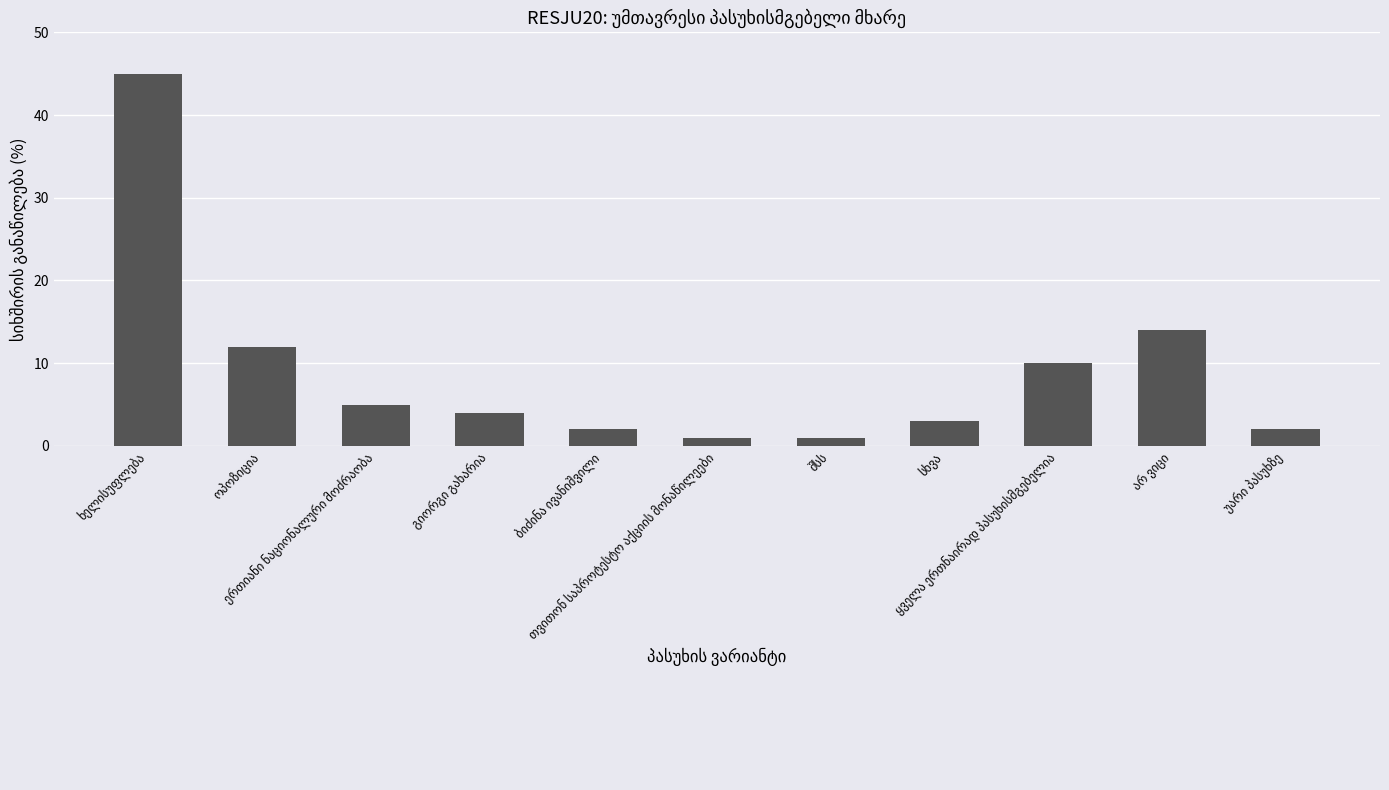

Does the chart contain stacked bars?

No